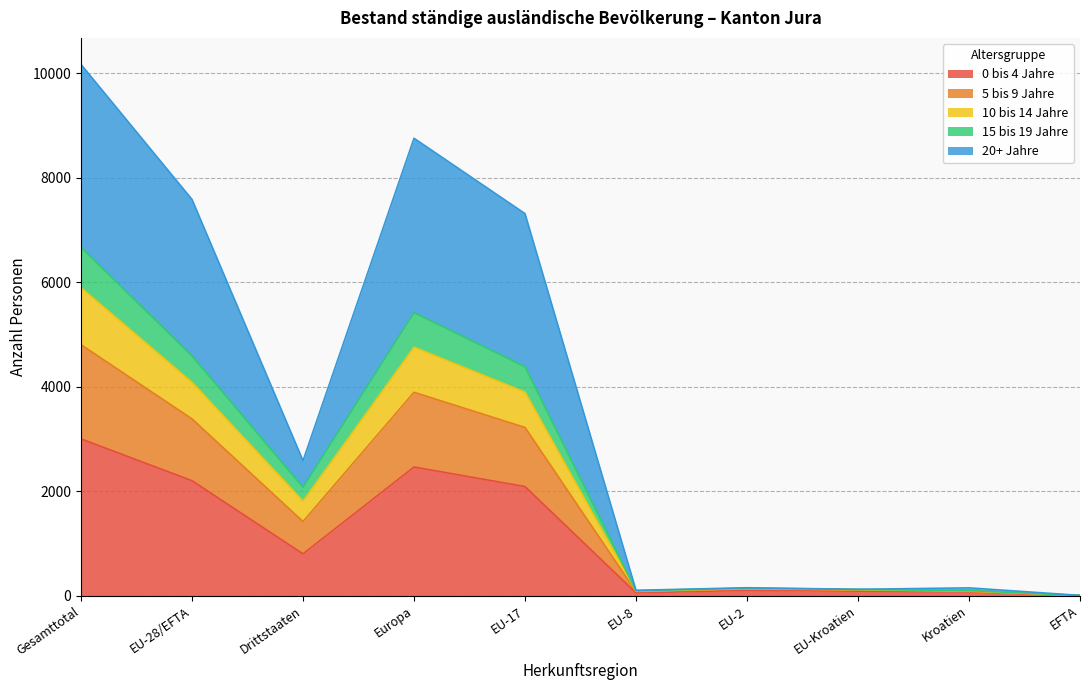

What is the value of the 10 bis 14 Jahre point at the 10th from the left?

1